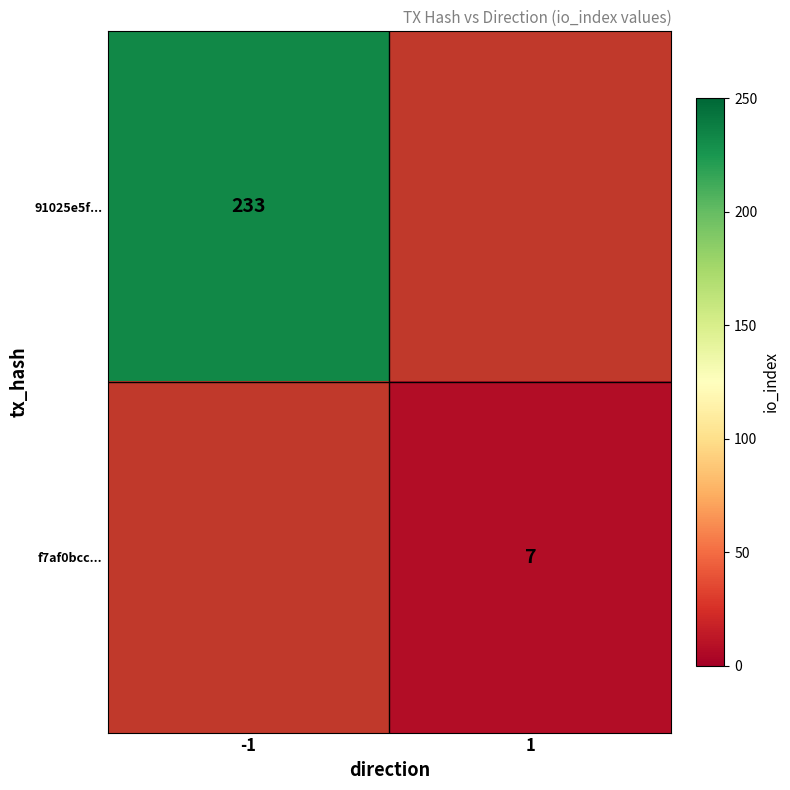

The value of 91025e5f... at -1 is 233. True or false?

True